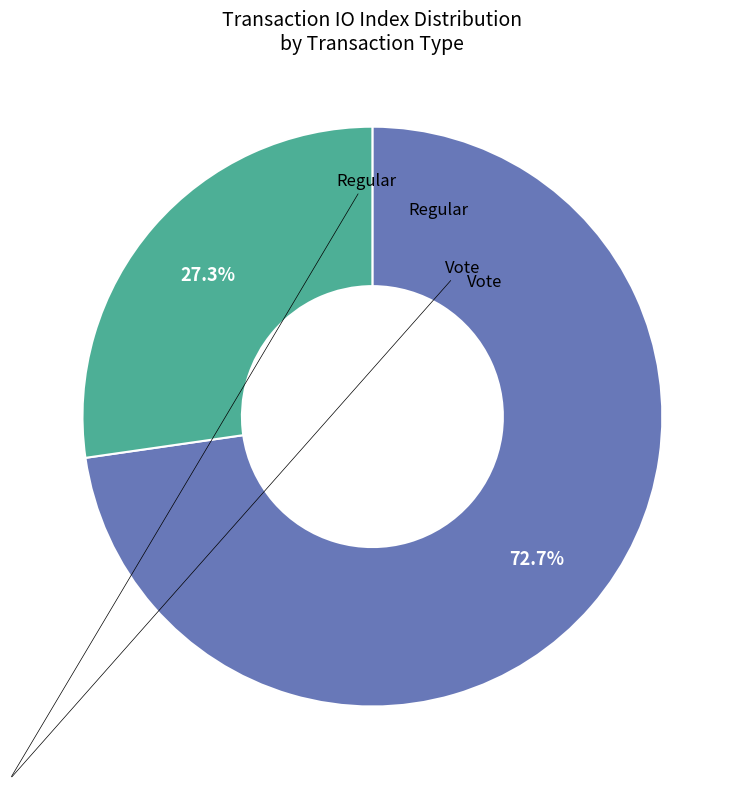

What is the change in value from Regular to Vote?

-5